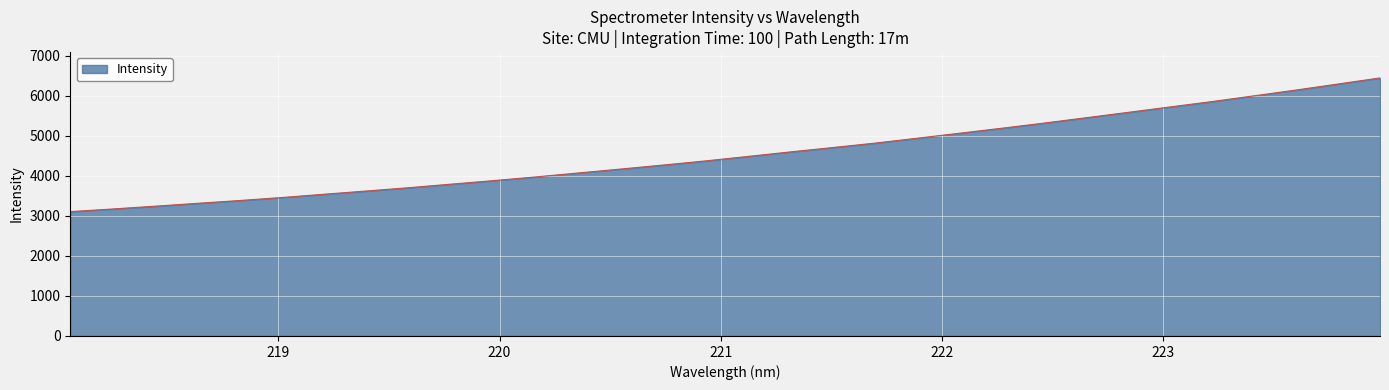

What is the minimum value shown in the chart?

3106.5